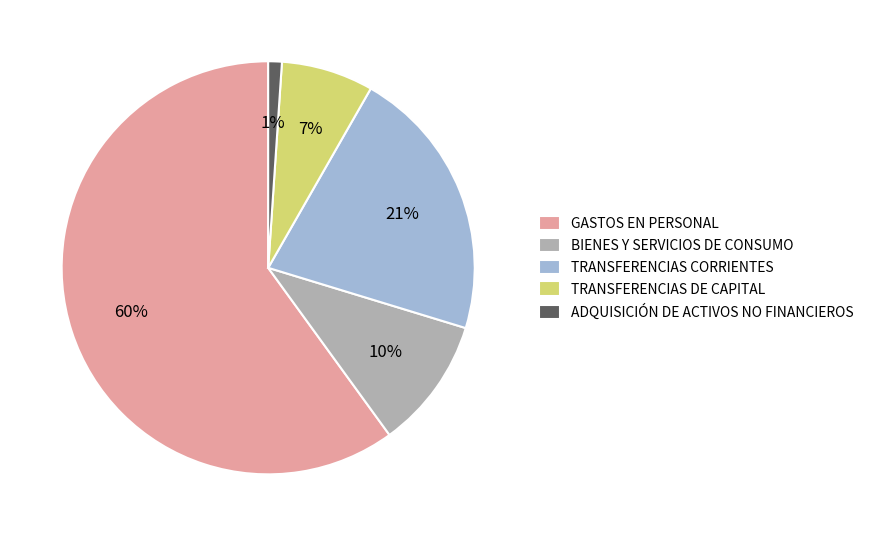

True or false: GASTOS EN PERSONAL accounts for 68% of the total.

False